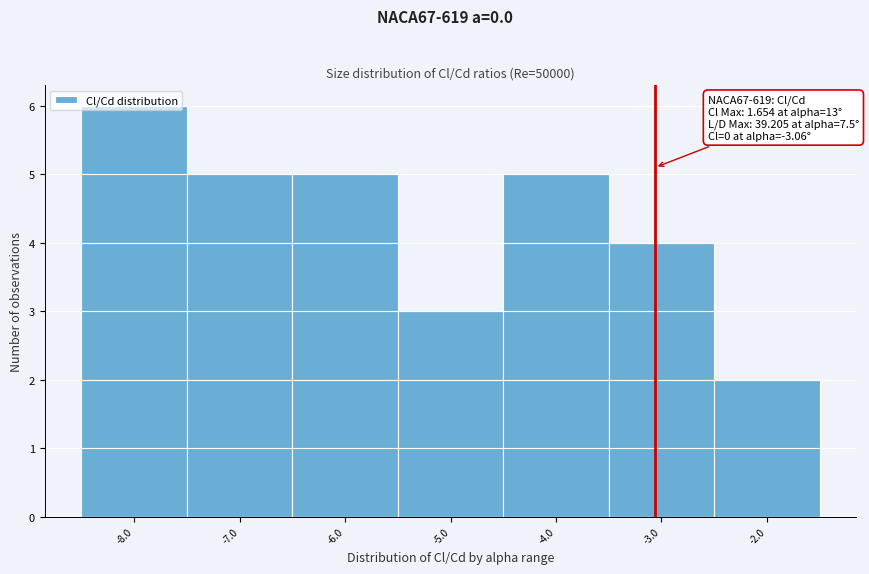

Over which range of the x-axis is the bar tallest?

-8.5 to -7.5